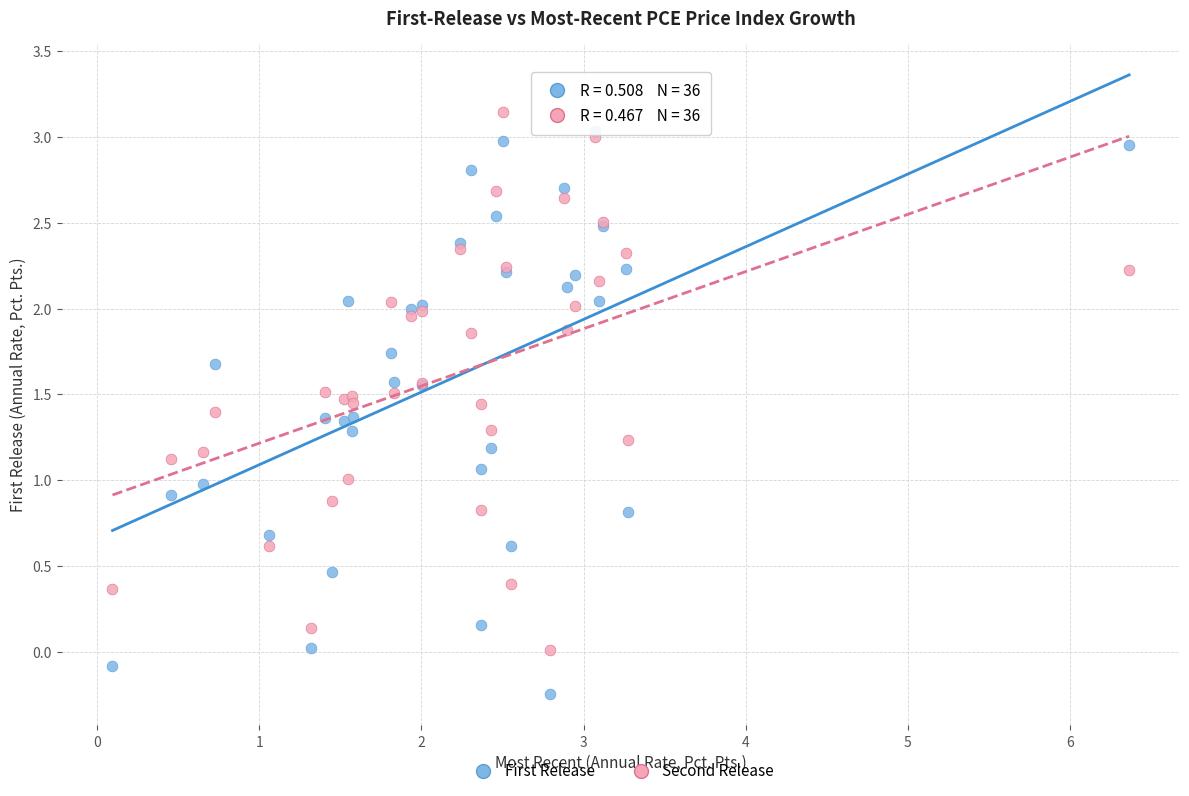

What are all the series names shown in the legend?

First Release, Second Release